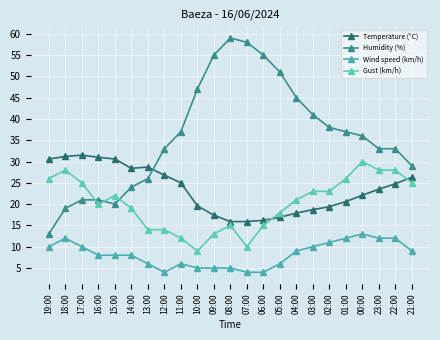

What is the label of the 14th point from the left?

06:00